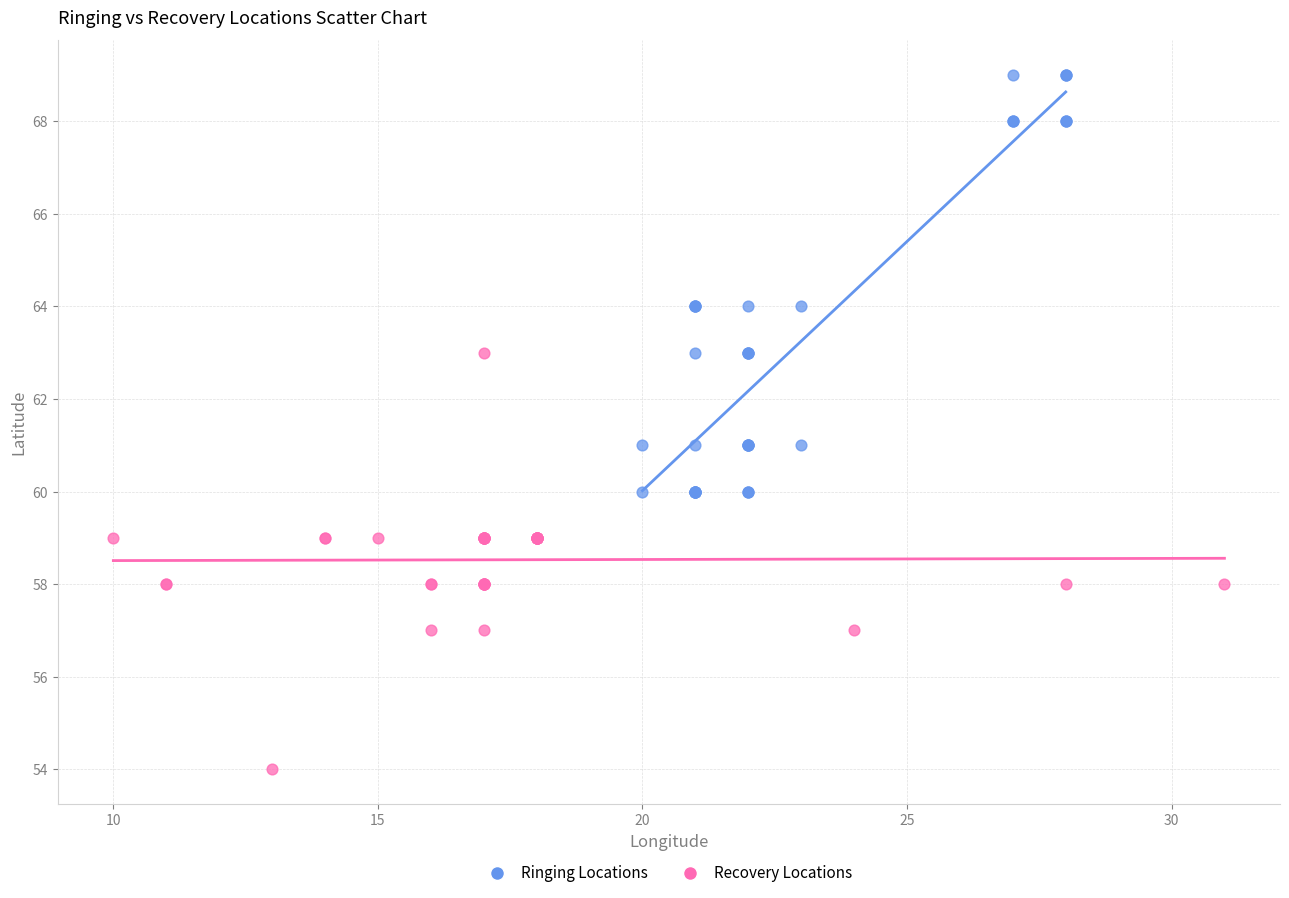

Which series contains the lowest Y value?

Recovery Locations